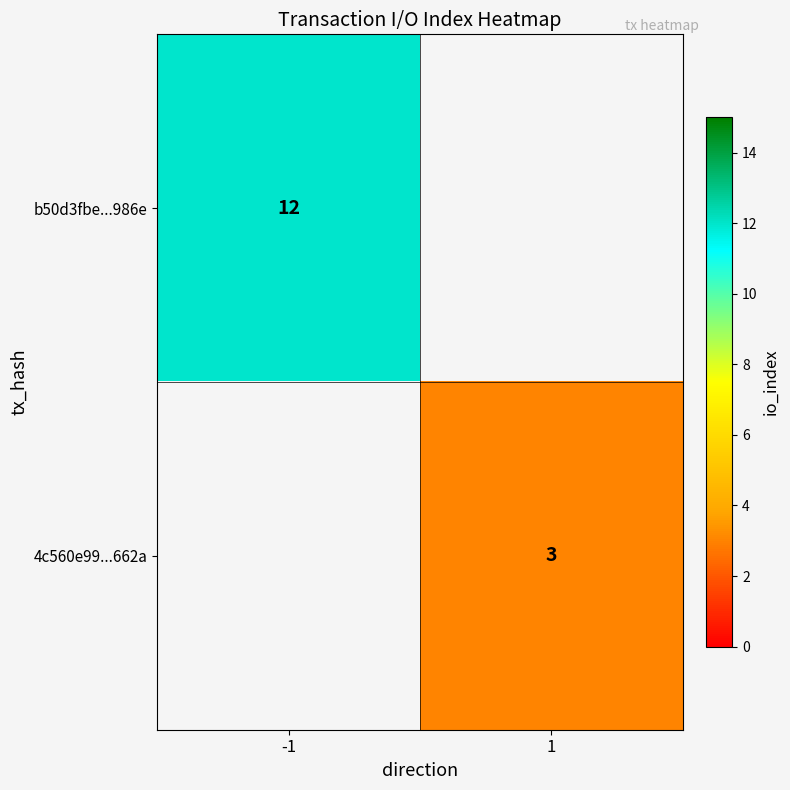

Is it true that b50d3fbe...986e equals 19.8 at -1?

False